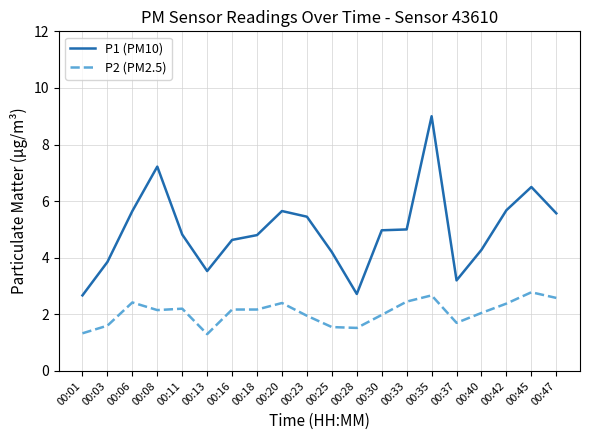

True or false: P2 (PM2.5) has more than 2 interior local peaks.

True